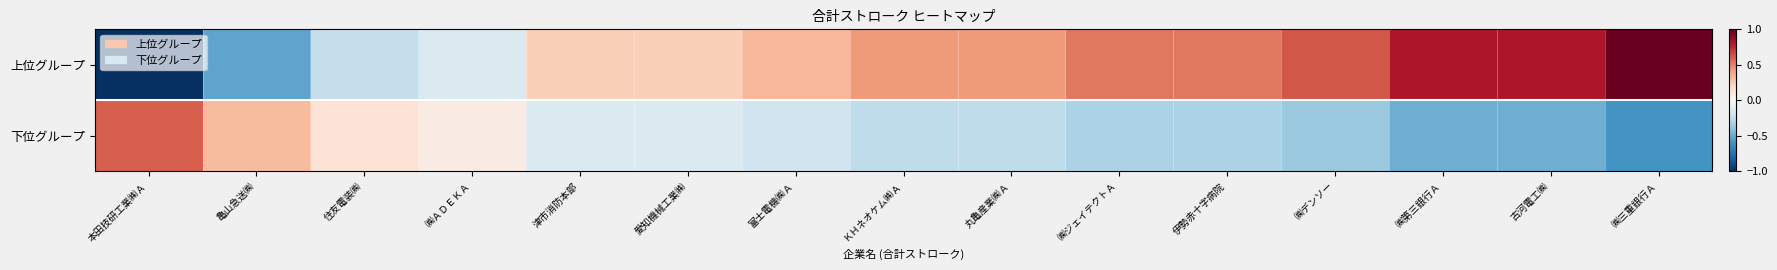

Which series has the largest total across all categories?

上位グループ